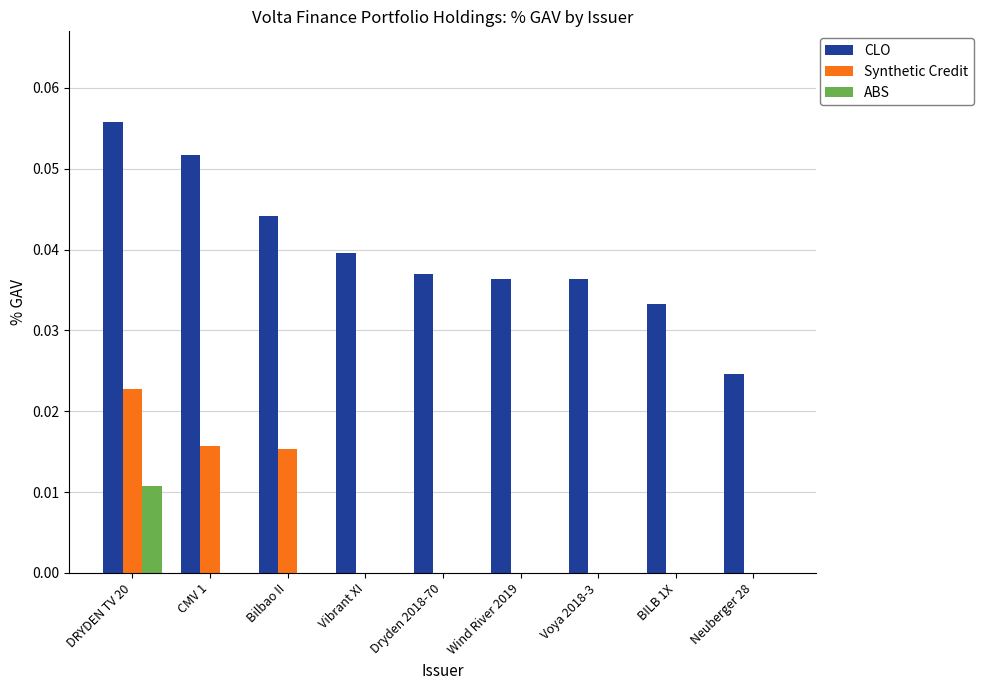

What are all the series names shown in the legend?

CLO, Synthetic Credit, ABS